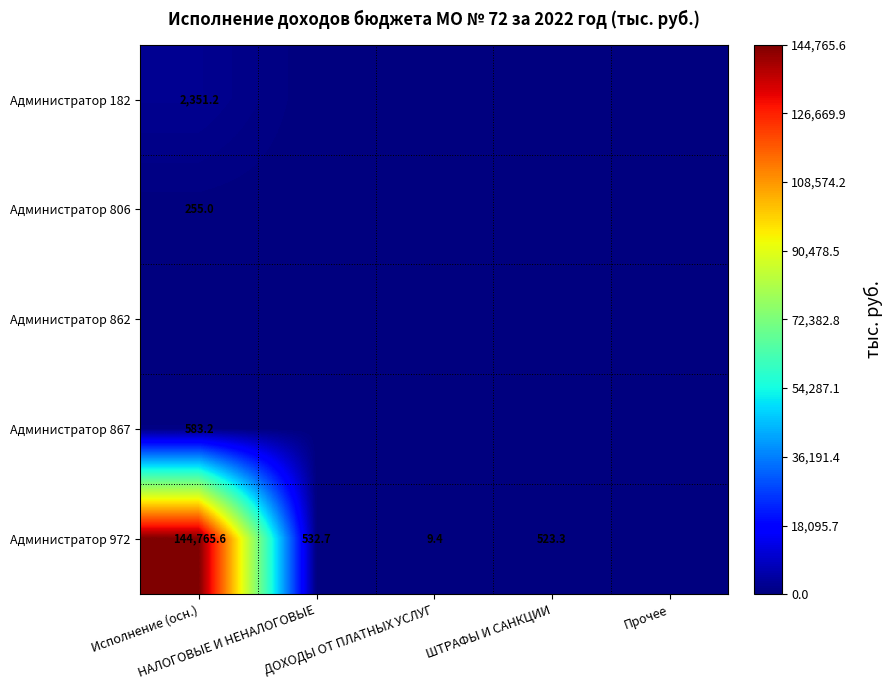

Between ДОХОДЫ ОТ ПЛАТНЫХ УСЛУГ and ШТРАФЫ И САНКЦИИ, which series saw the biggest shift?

Администратор 972